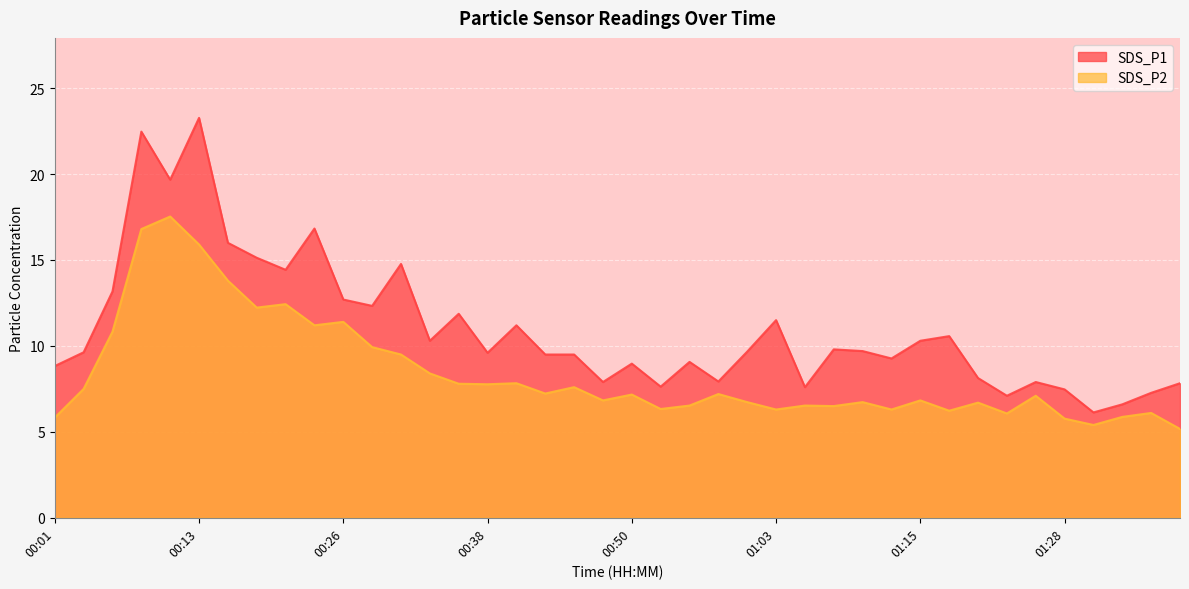

At which category is the sum across all series the highest?

00:08